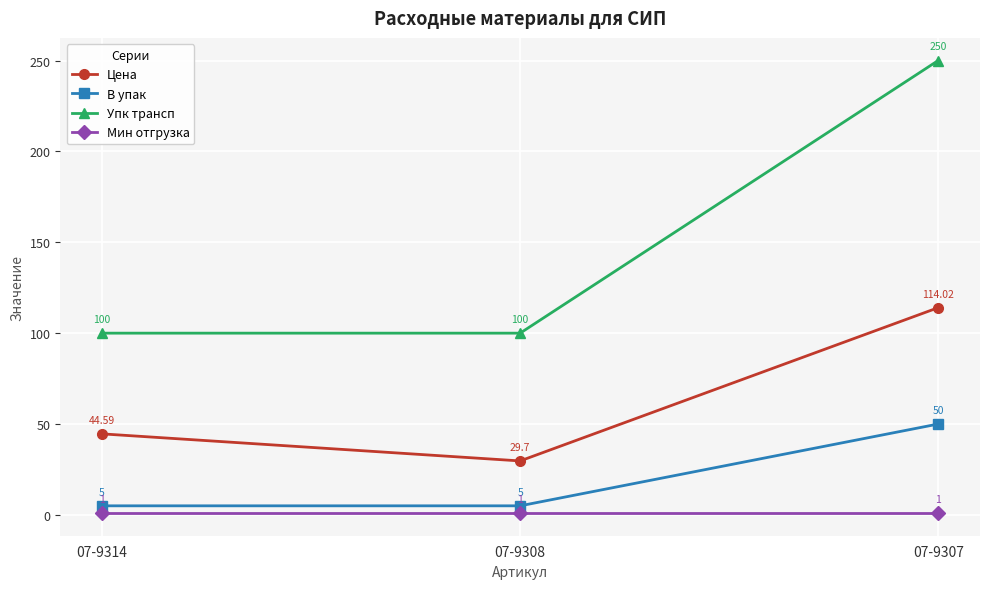

At which label is Цена closest to 71?

07-9314